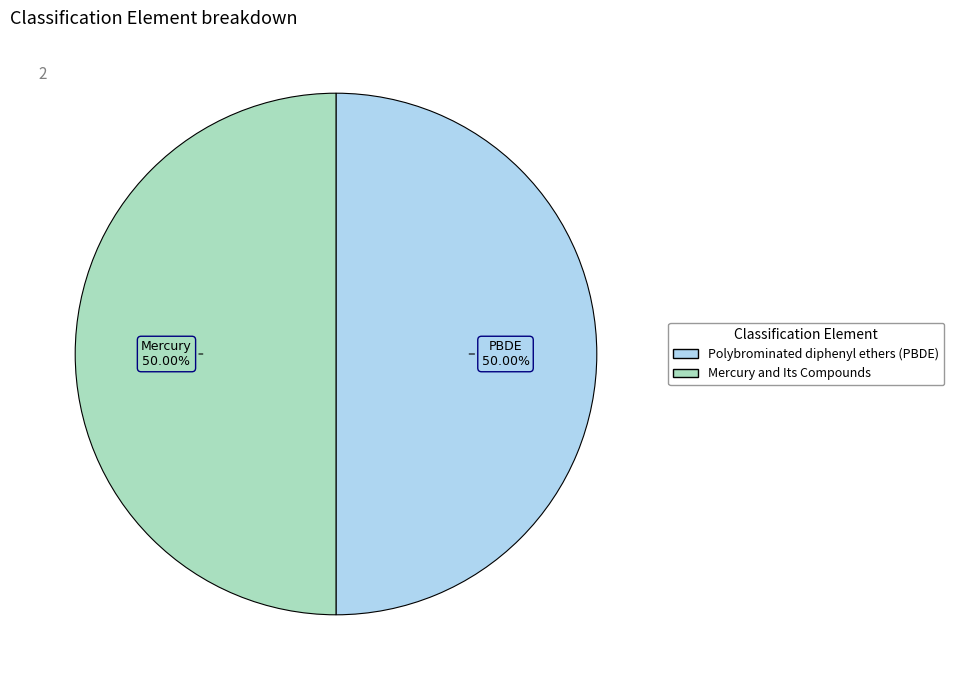

Is the sum of Mercury and Its Compounds and Polybrominated diphenyl ethers (PBDE) greater than half?

Yes